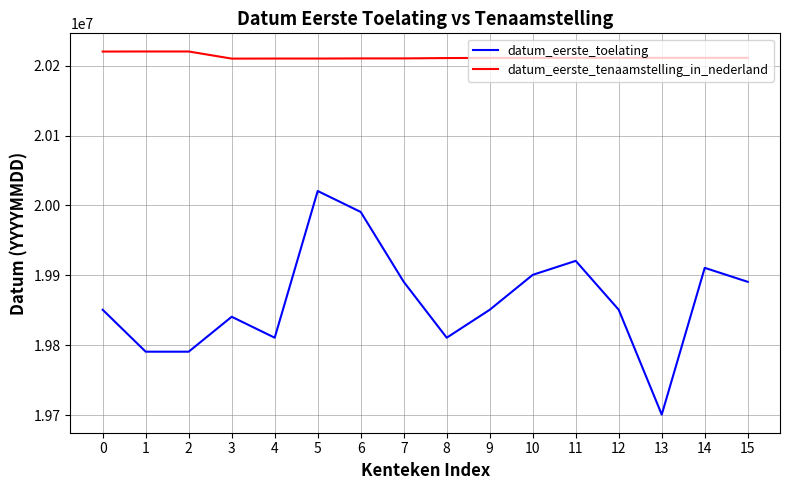

At which category does datum_eerste_toelating reach its first local peak?

3